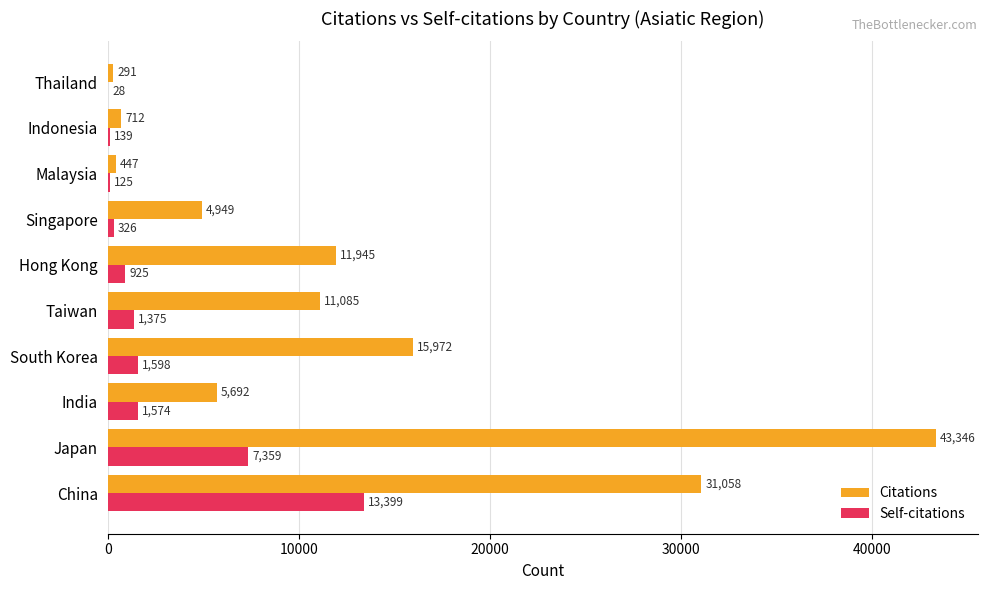

How many series are shown in this chart?

2